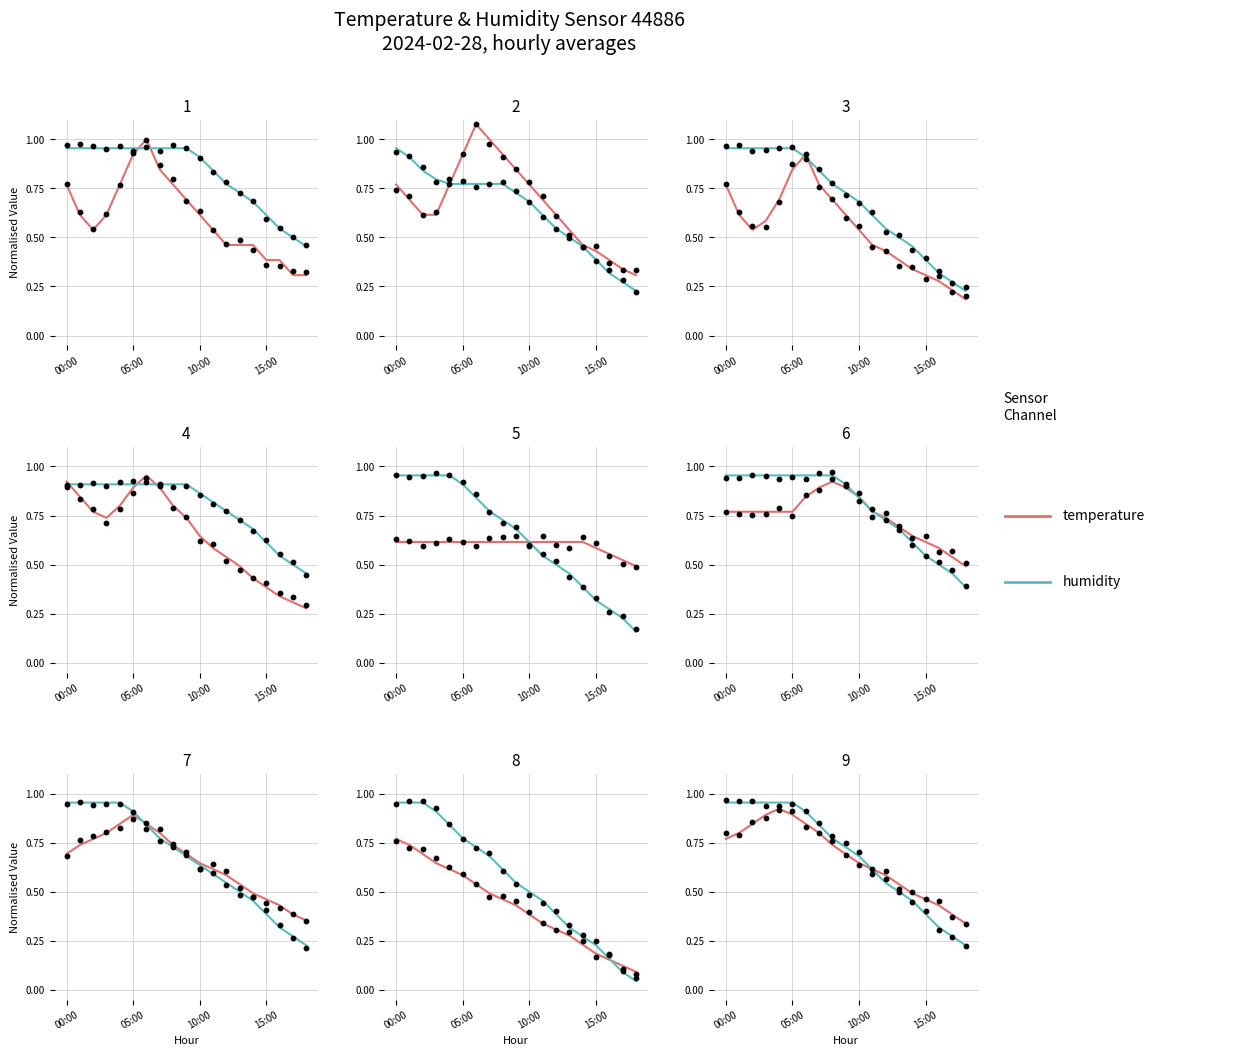

Which series has the widest spread of Y values?

humidity